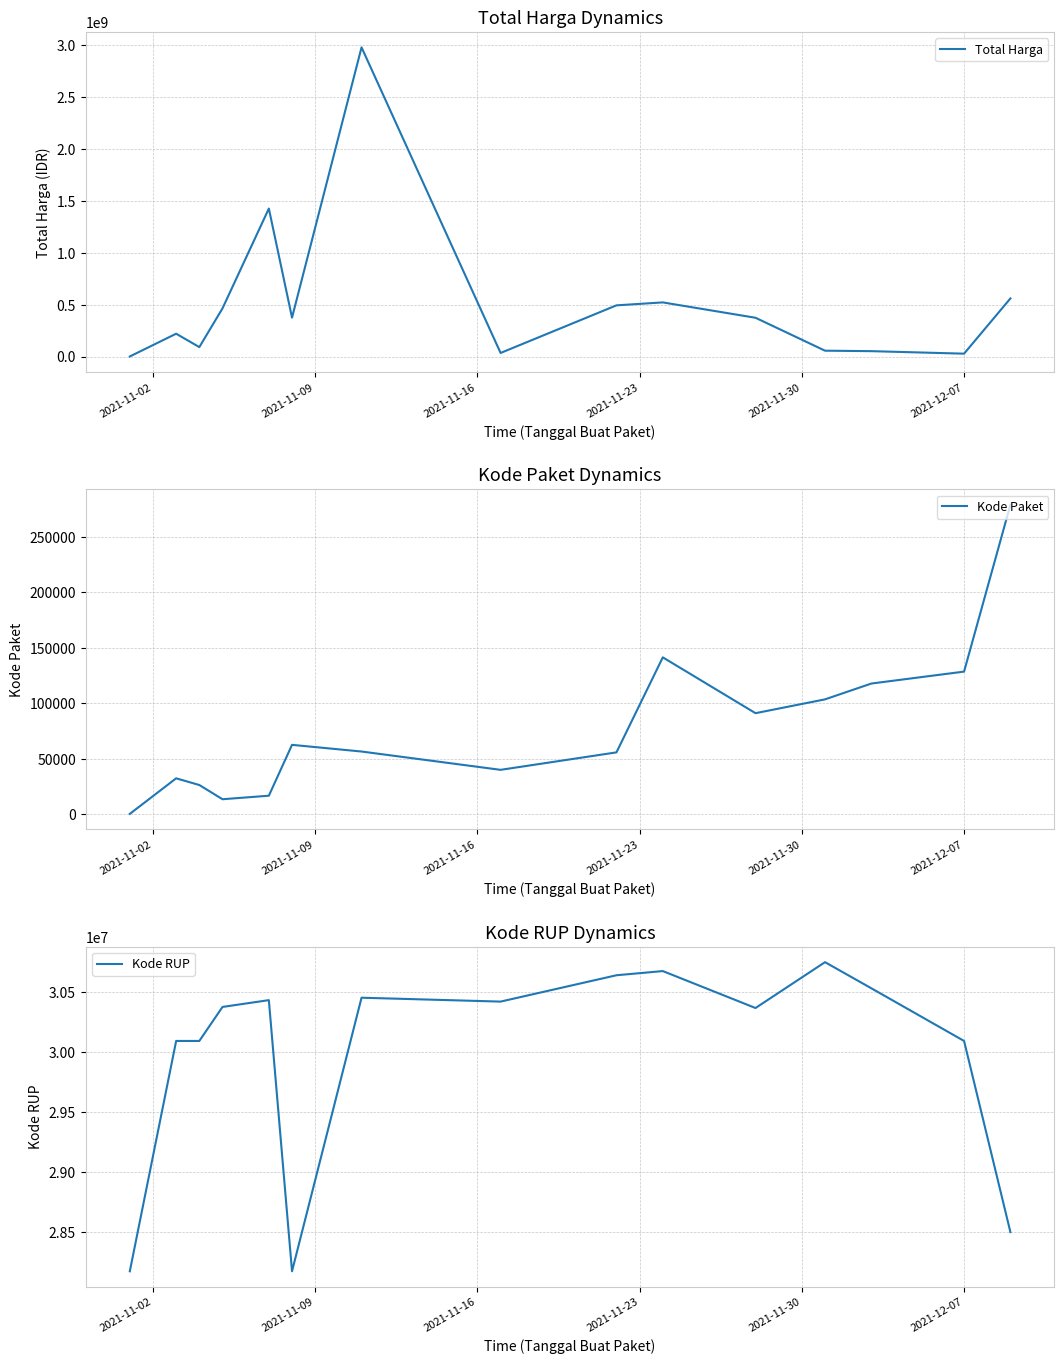

In Kode RUP, how many points are lower than both neighbors (excluding endpoints)?

3